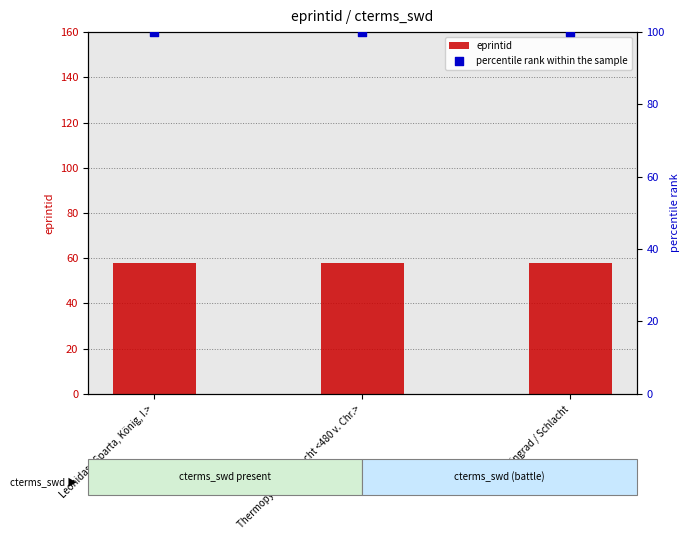

What are all the series names shown in the legend?

eprintid, percentile rank within the sample